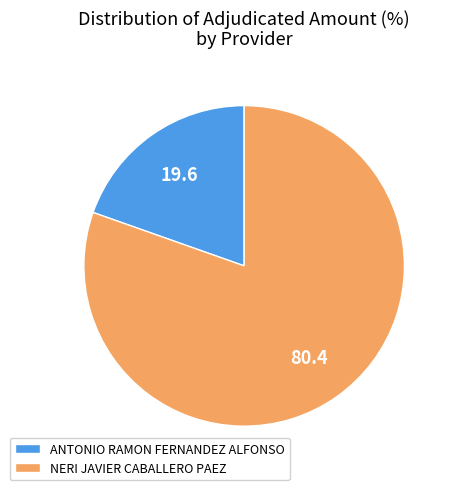

True or false: NERI JAVIER CABALLERO PAEZ accounts for 88% of the total.

False